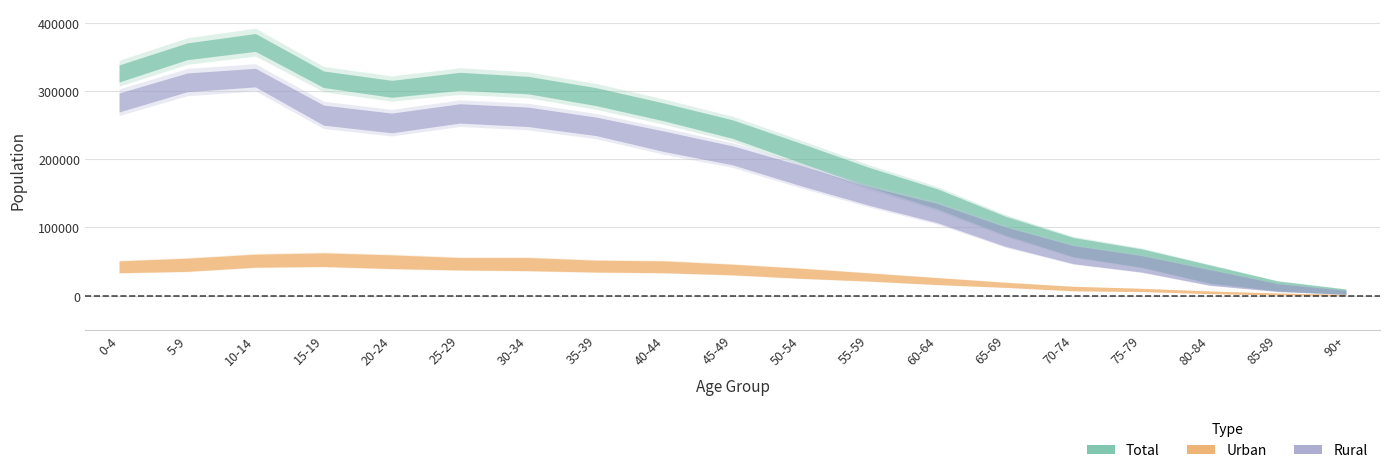

What is the difference between the maximum and minimum values in the Rural Both sexes series?

315027